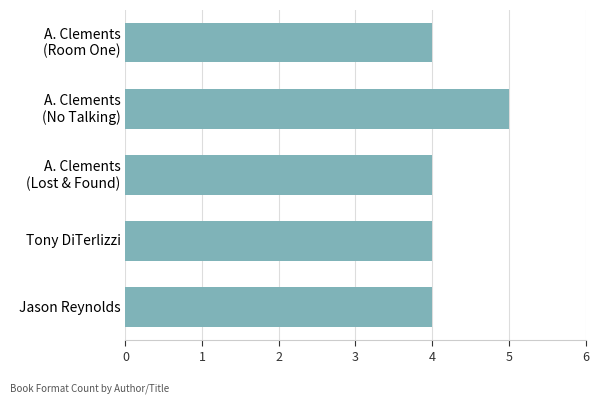

What is the maximum value shown in the chart?

5